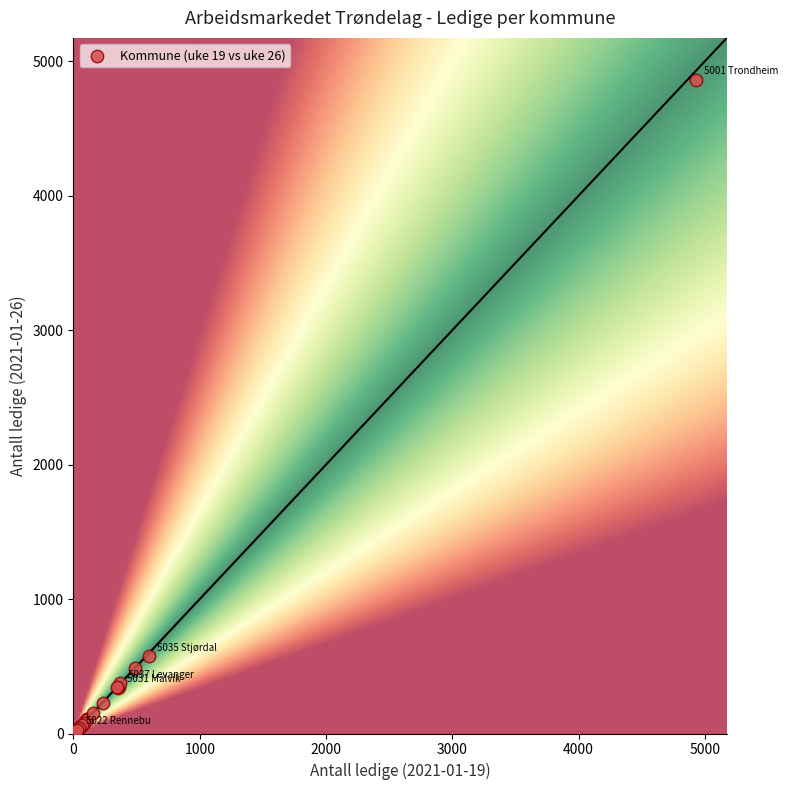

What Y value in the scatter plot is closest to 2434?

574